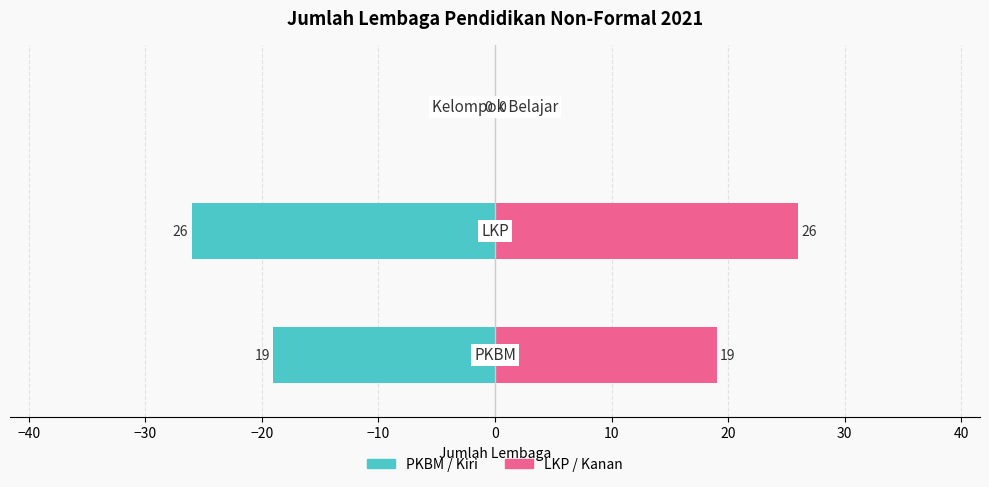

Reading right to left, extract all data points from this chart.

0	26	19